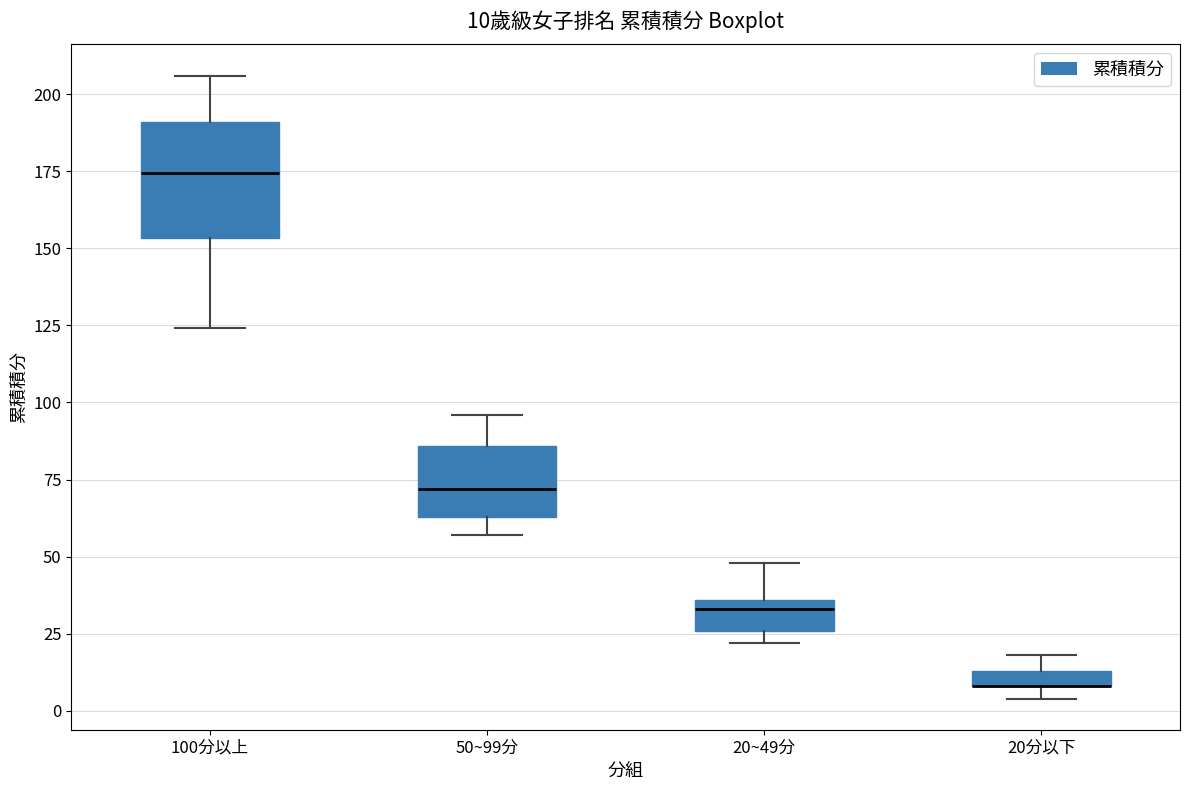

Comparing the boxes themselves (not the whiskers), which one is the tallest?

100分以上